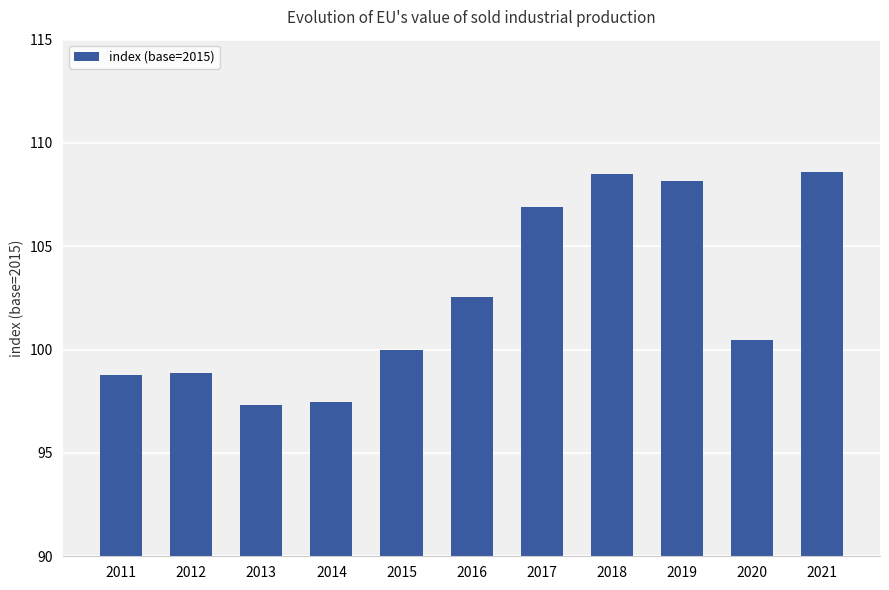

What is the value of the 3rd bar from the left?

97.3